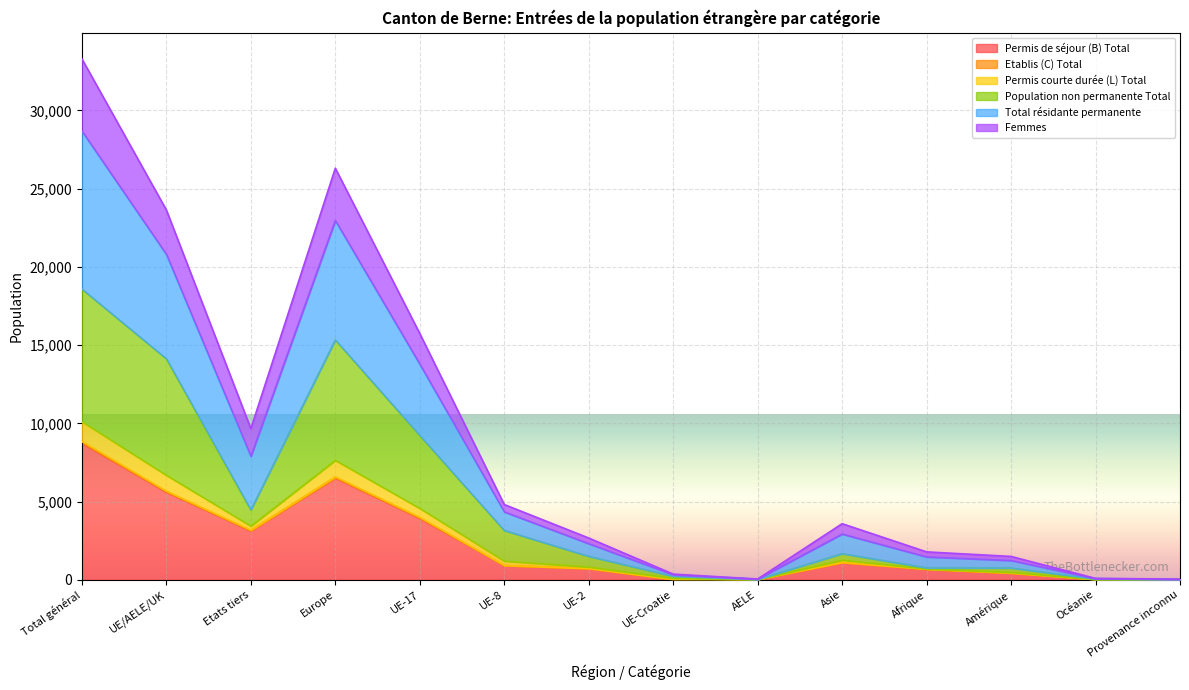

What is the maximum value for Permis de séjour (B) Total?

8735